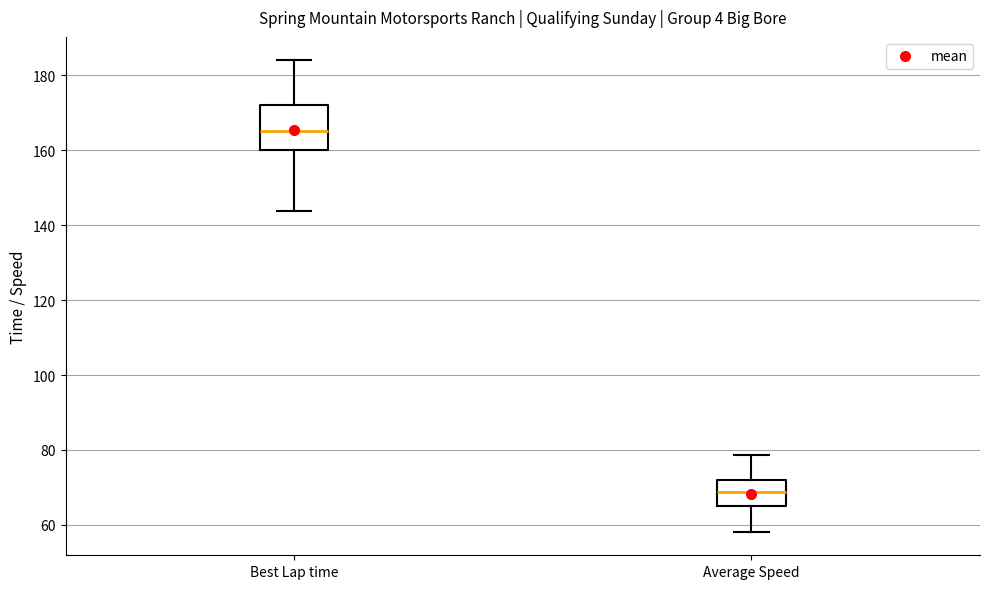

Where is the lower edge of the box for Average Speed on the y-axis? The values are not printed on the chart, so give them approximately, as read against the axis.

66